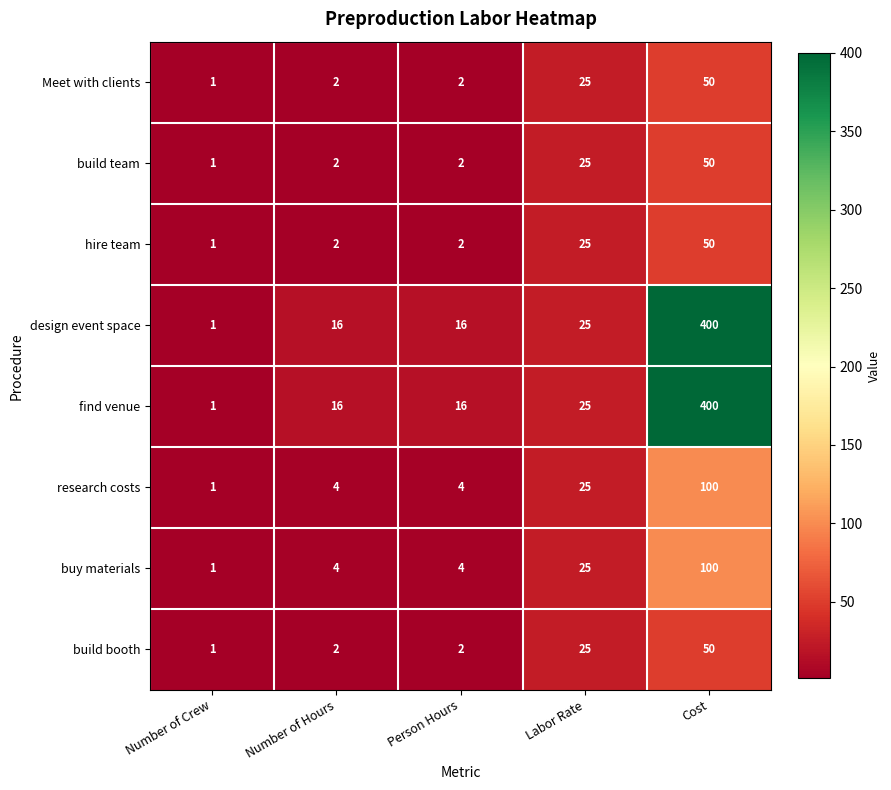

At which category is the sum across all series the highest?

Cost